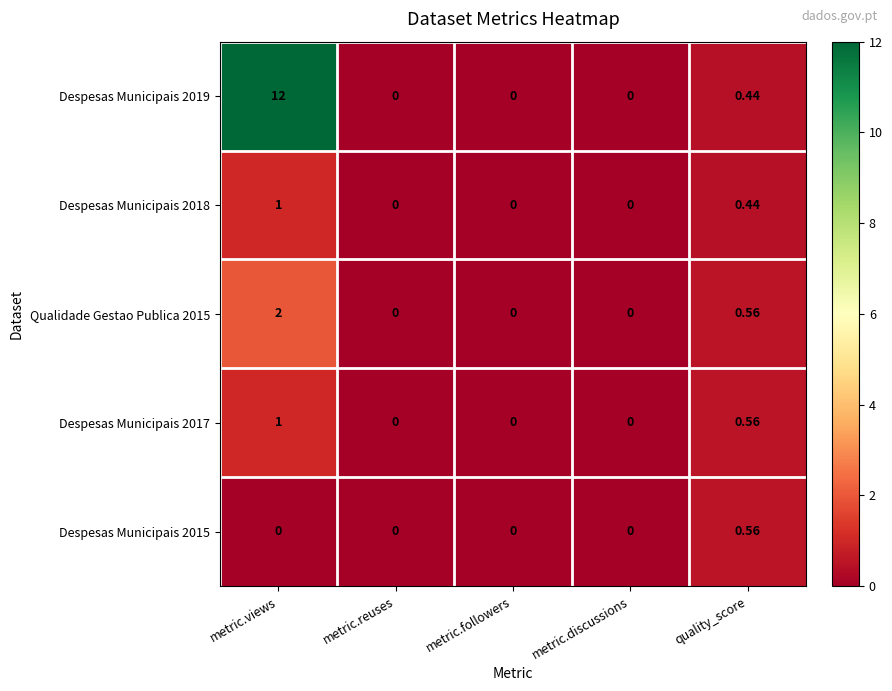

Which category has the highest value across all series?

metric.views